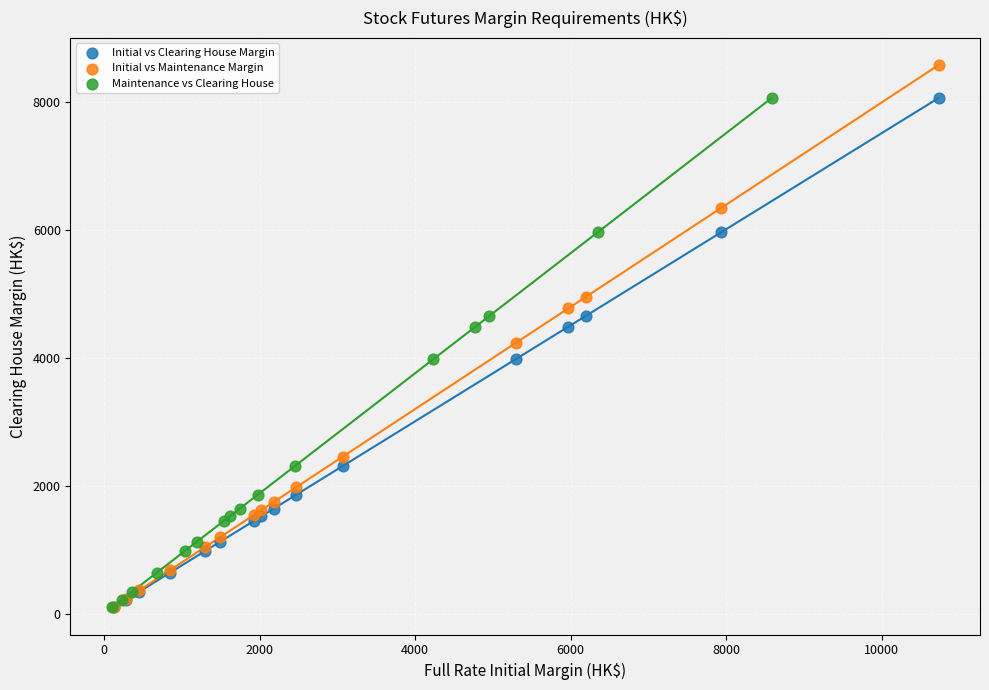

Which series has the largest Y range (max minus min)?

Initial vs Maintenance Margin